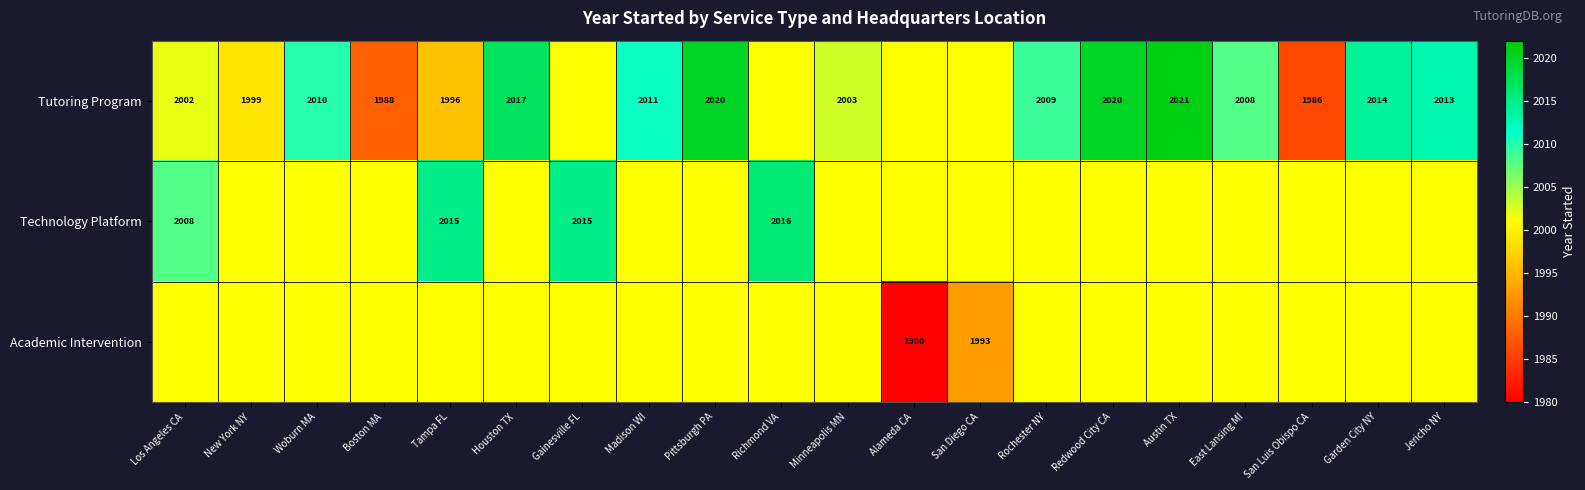

True or false: Technology Platform has a value of 2016 at Richmond VA.

True